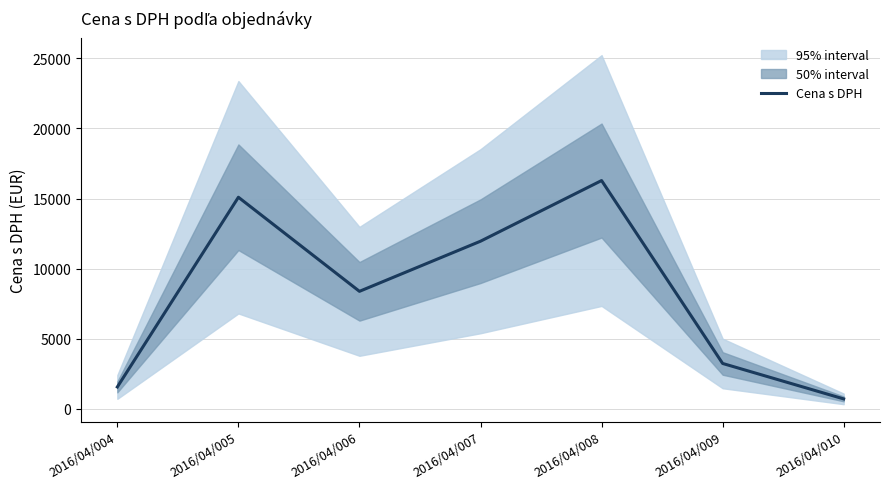

The value at 2016/04/009 is 759.3. True or false?

False